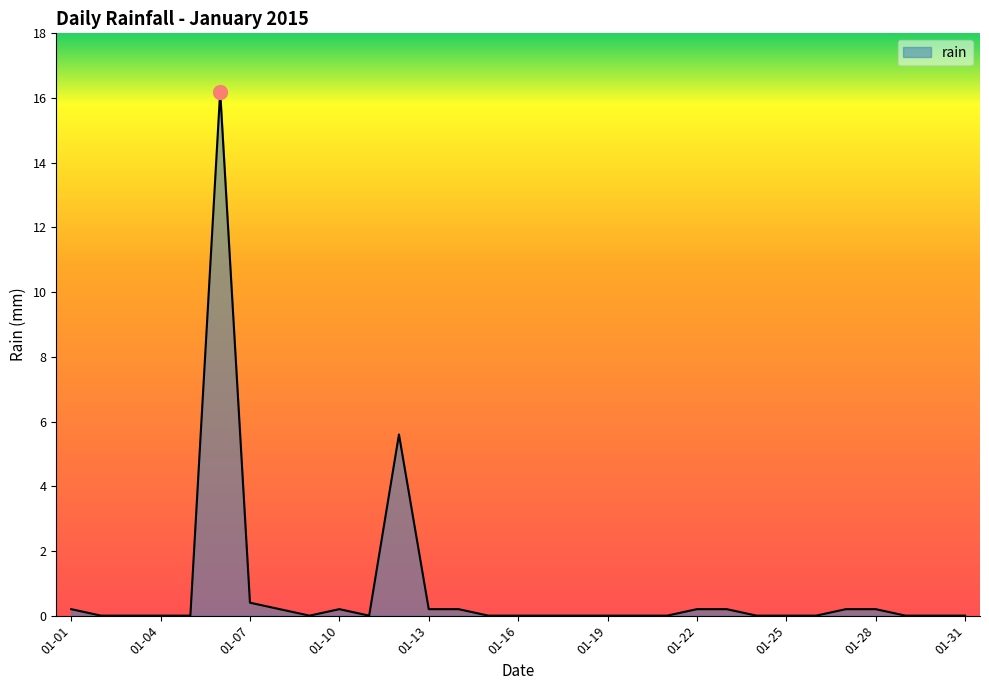

What is the greatest value displayed?

16.2